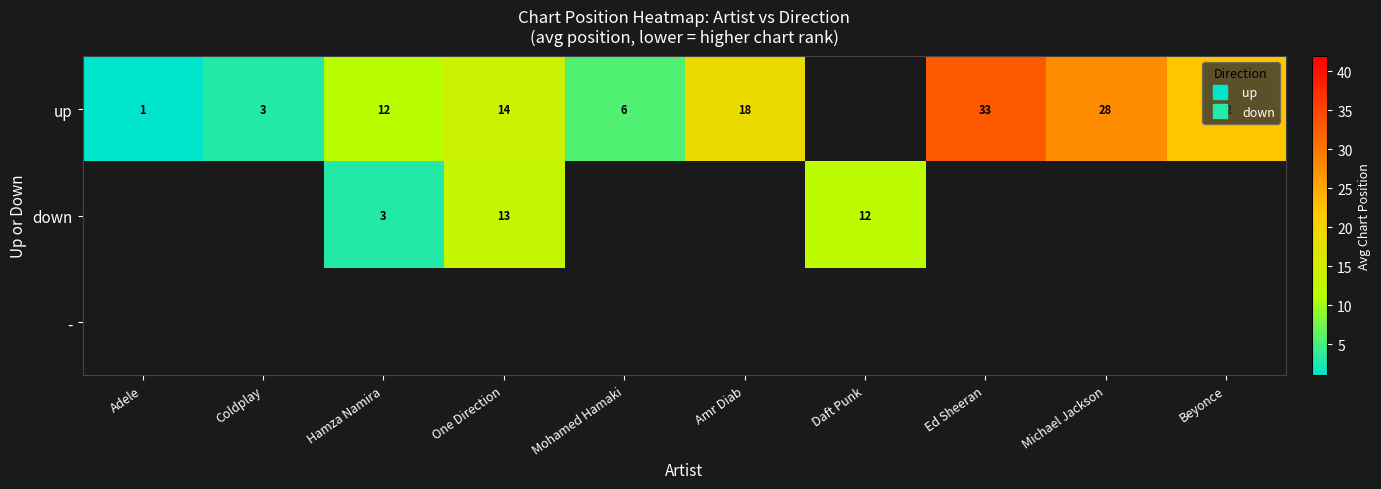

The value of up at Amr Diab is 9.3. True or false?

False